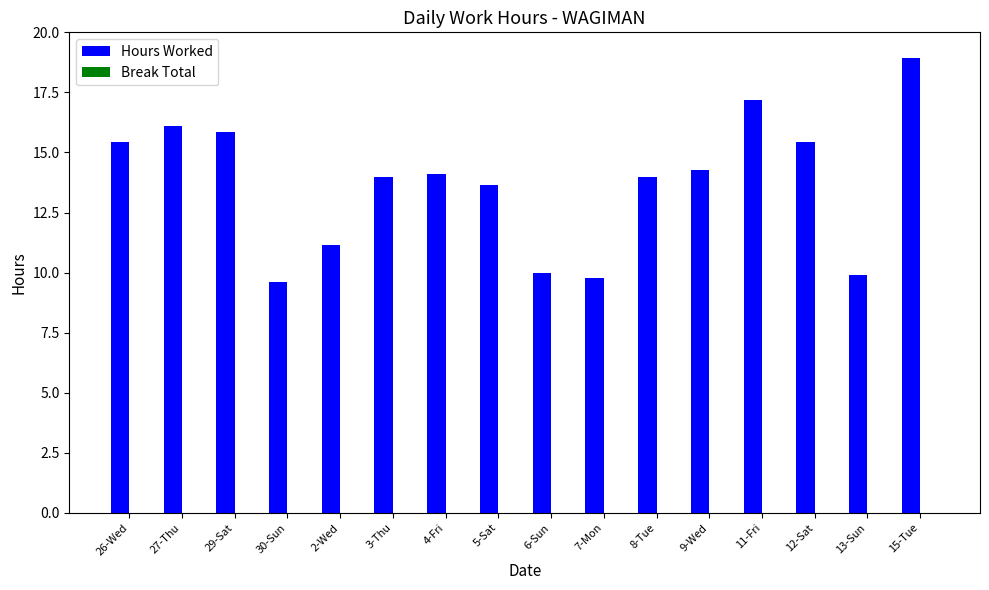

What is the difference between the values at 15-Tue and 8-Tue?

4.9